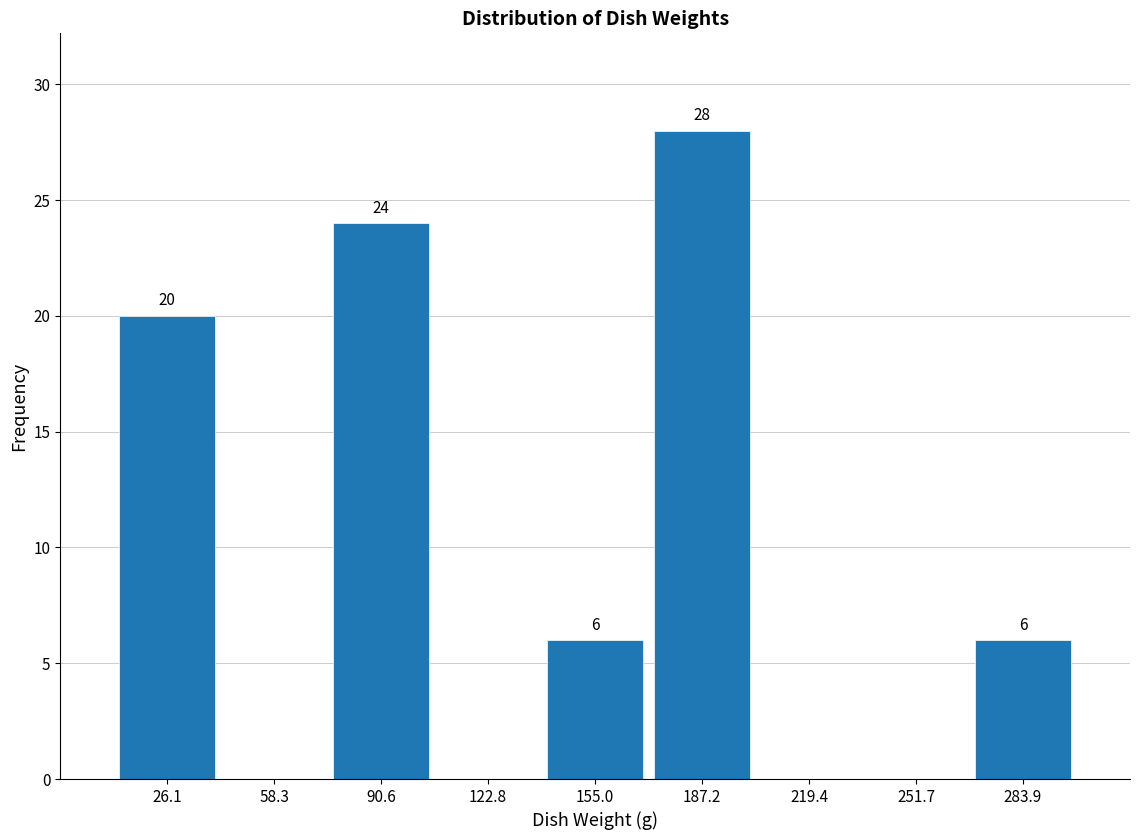

Over which range of the x-axis is the bar tallest?

170 to 205